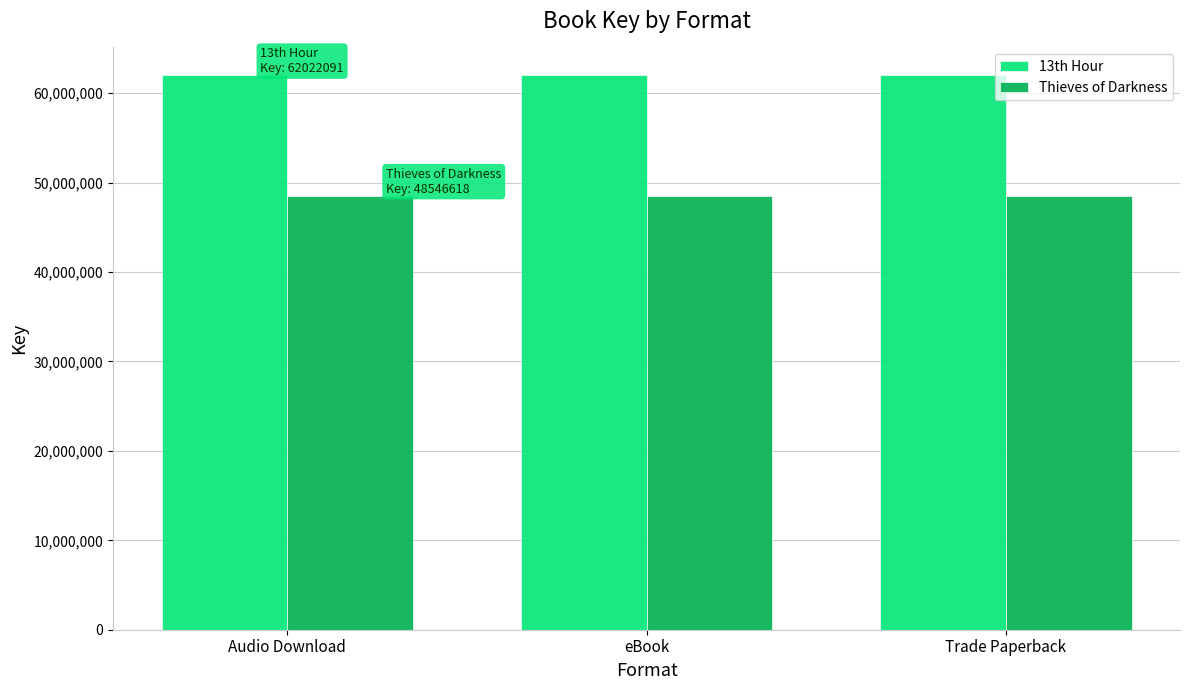

Does the chart contain any negative values?

No